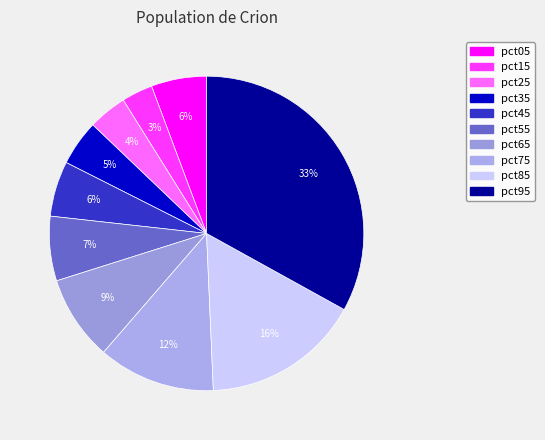

Count the number of slices in the pie.

10